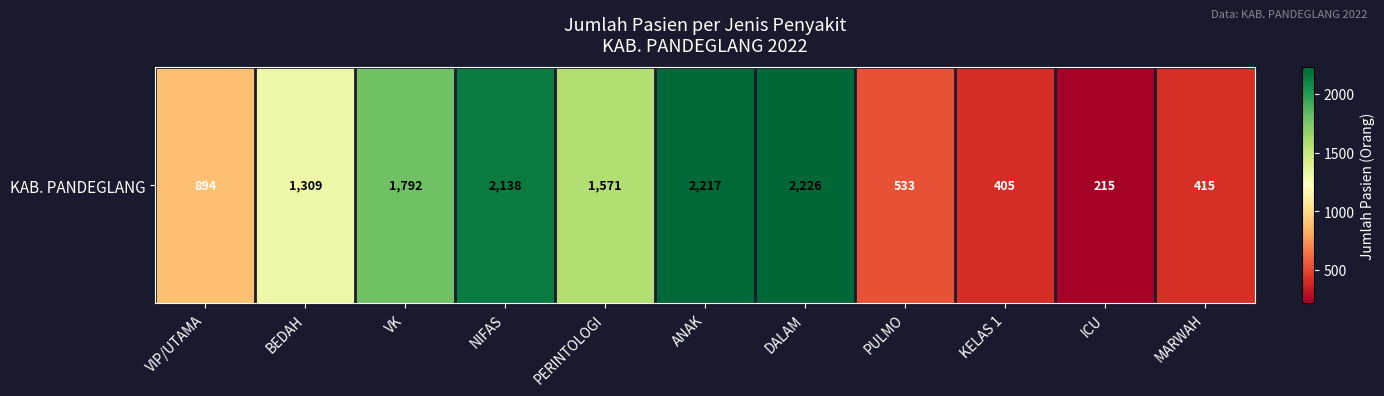

How many data points are less than 1309?

5